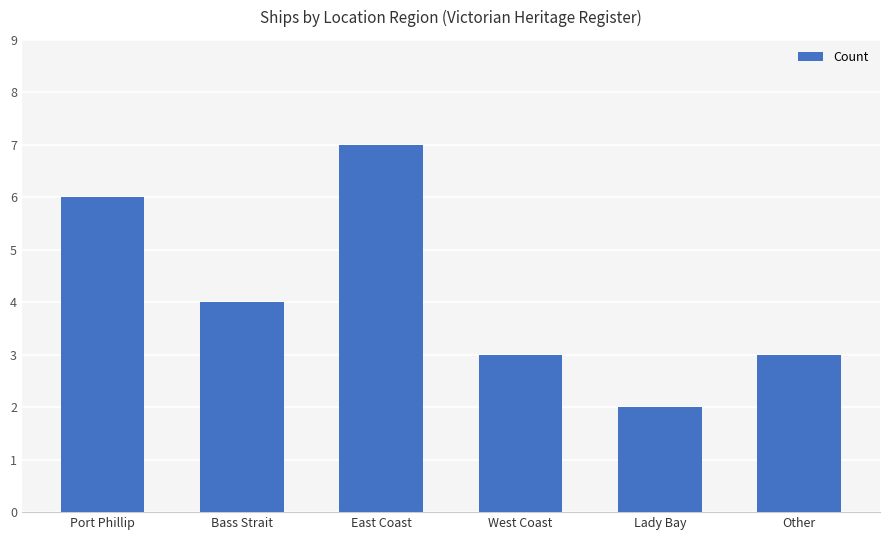

Which category has the lowest value across all series?

Lady Bay